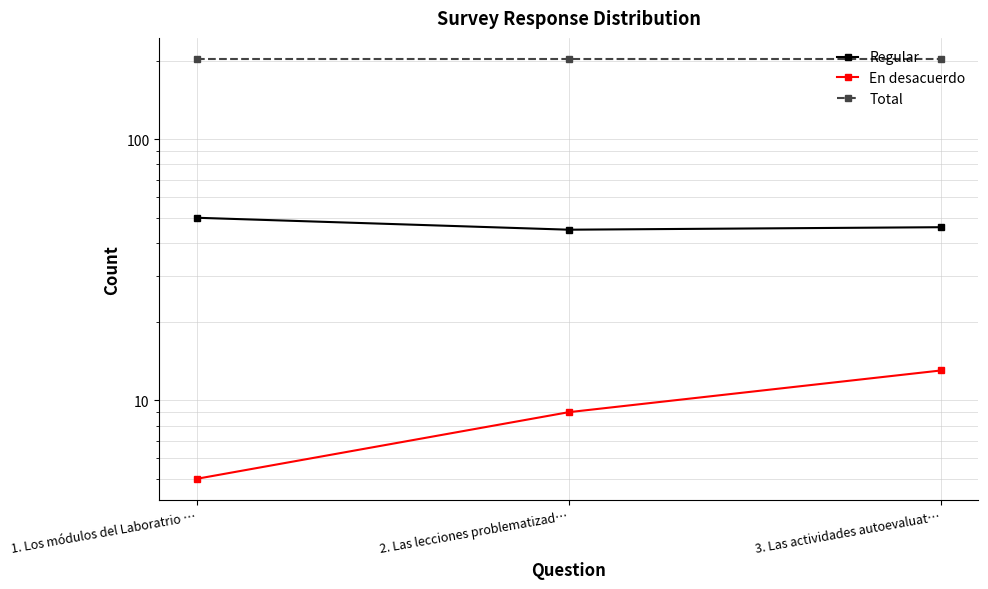

The Total series shows 203 at 3. Las actividades autoevaluat…. True or false?

True